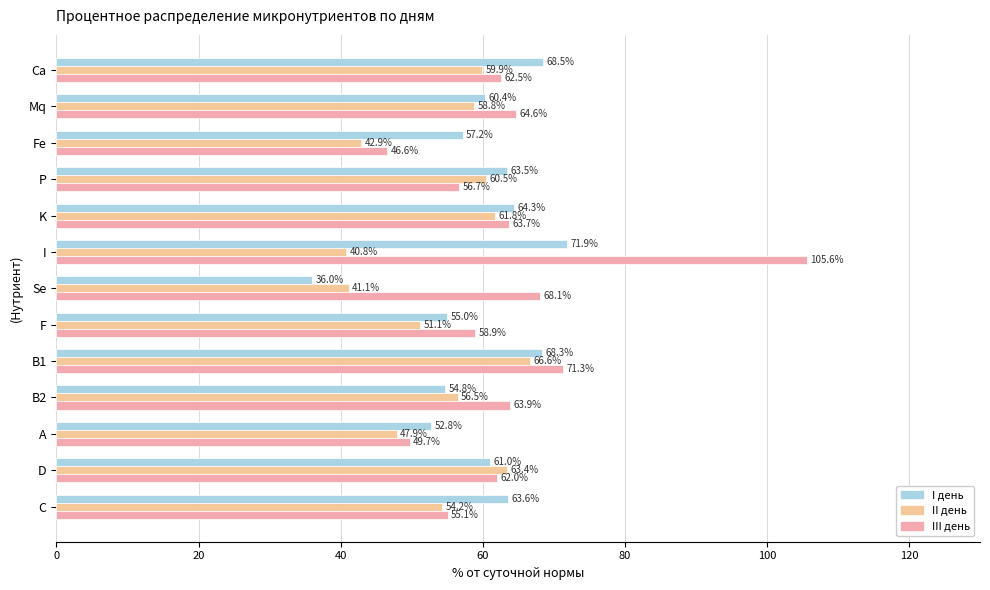

What is the average value of the III день series?

63.7